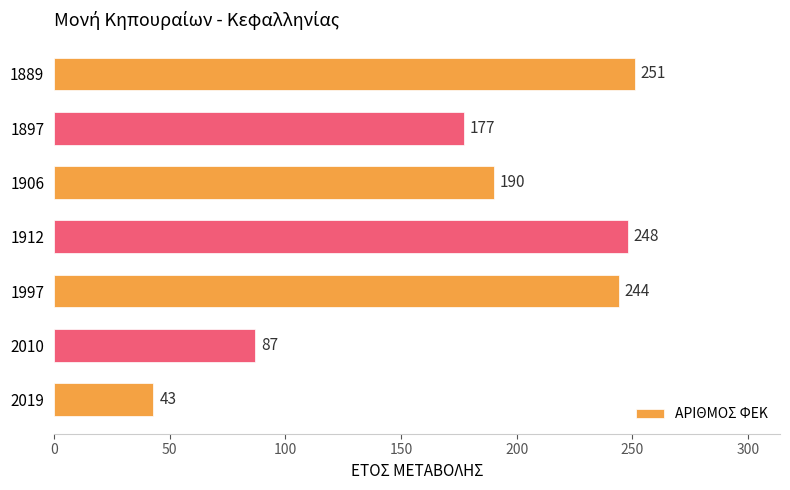

Does the chart contain any negative values?

No